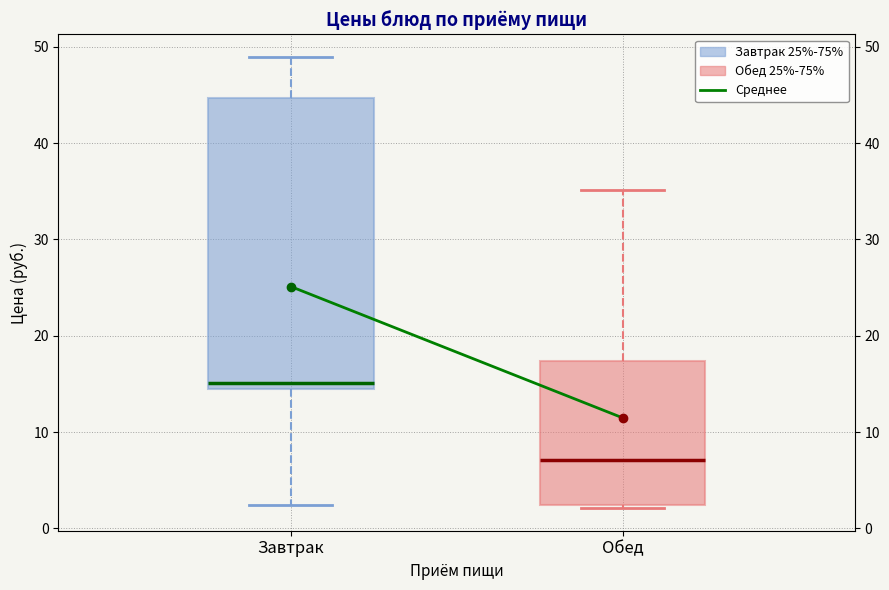

Where does the upper whisker of the box for Обед end on the y-axis? The values are not printed on the chart, so give them approximately, as read against the axis.

35